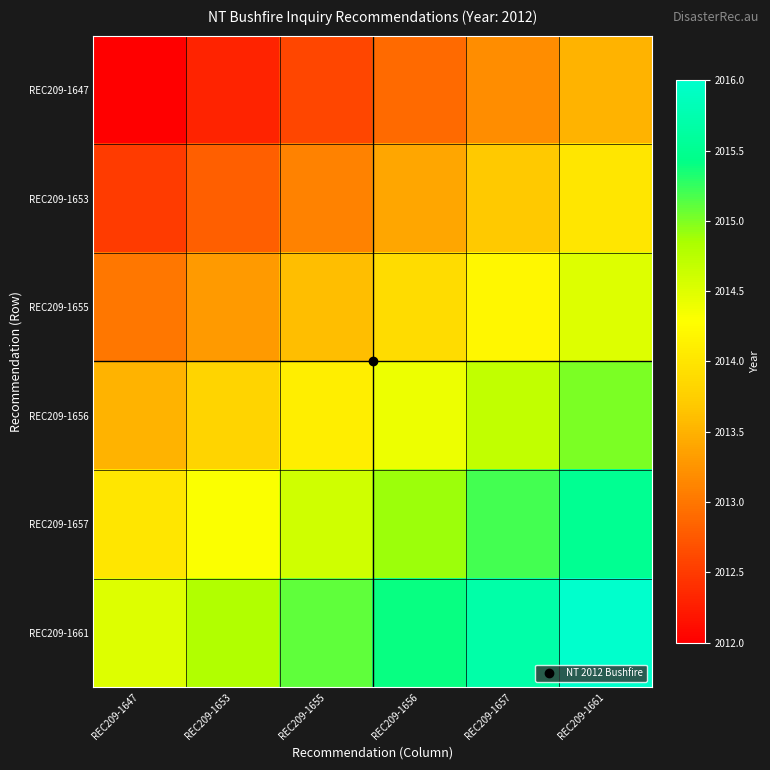

List the series in order of their overall mean, highest first.

REC209-1661, REC209-1657, REC209-1656, REC209-1655, REC209-1653, REC209-1647